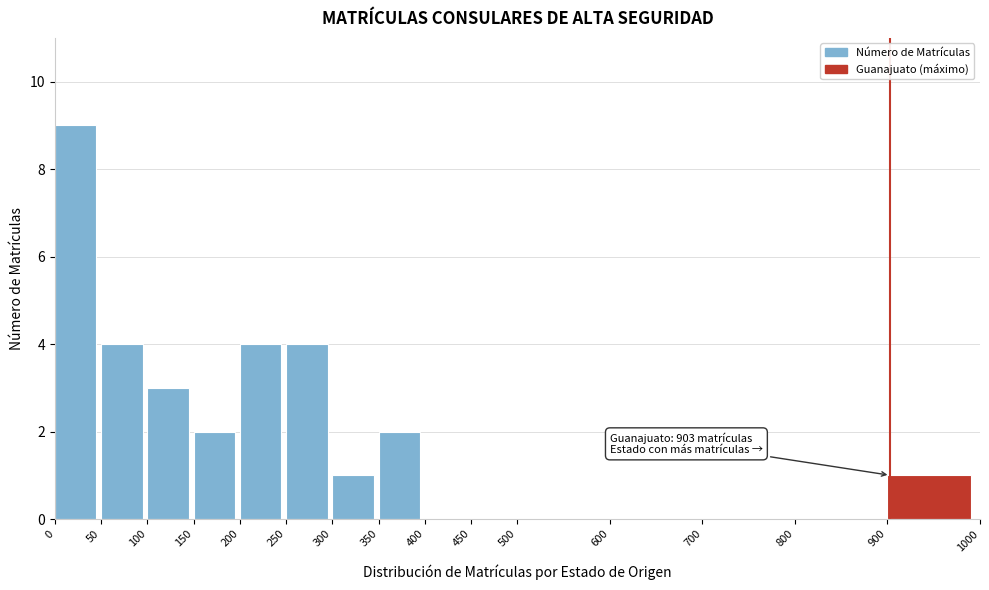

Over which range of the x-axis is the bar tallest?

0 to 50